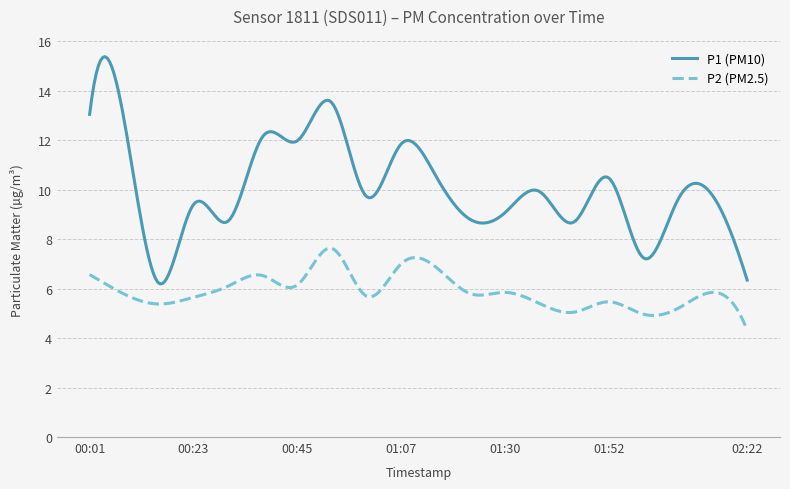

Is this an area chart (filled region under the line)?

No